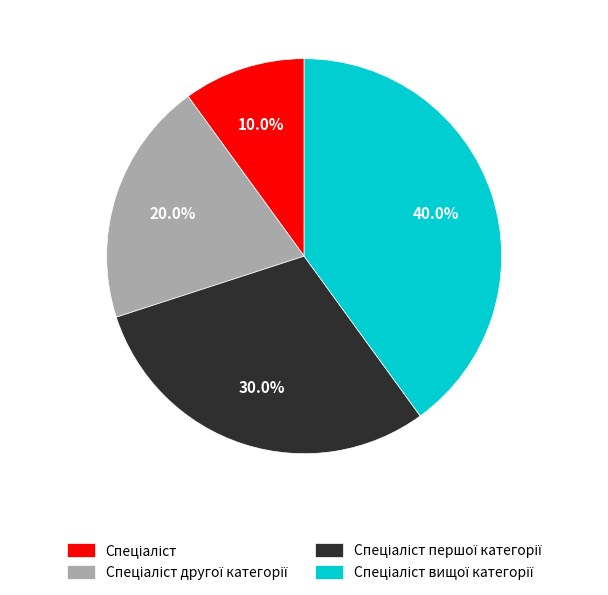

Is there any slice that represents more than half of the pie?

No